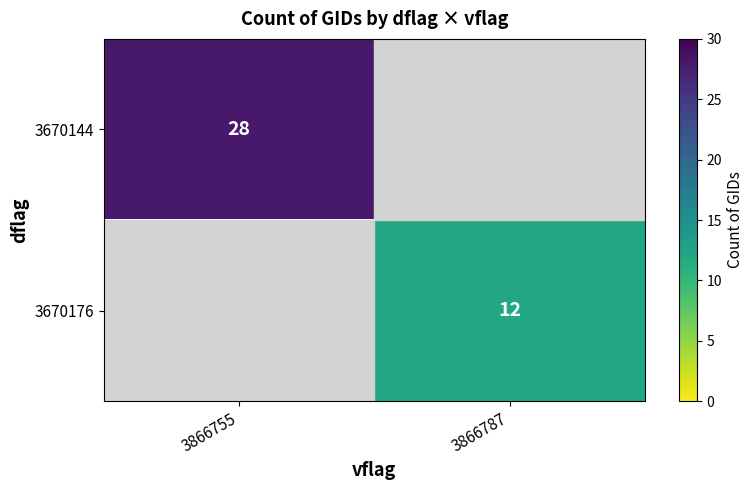

The 3670144 series shows 6 at 3866755. True or false?

False